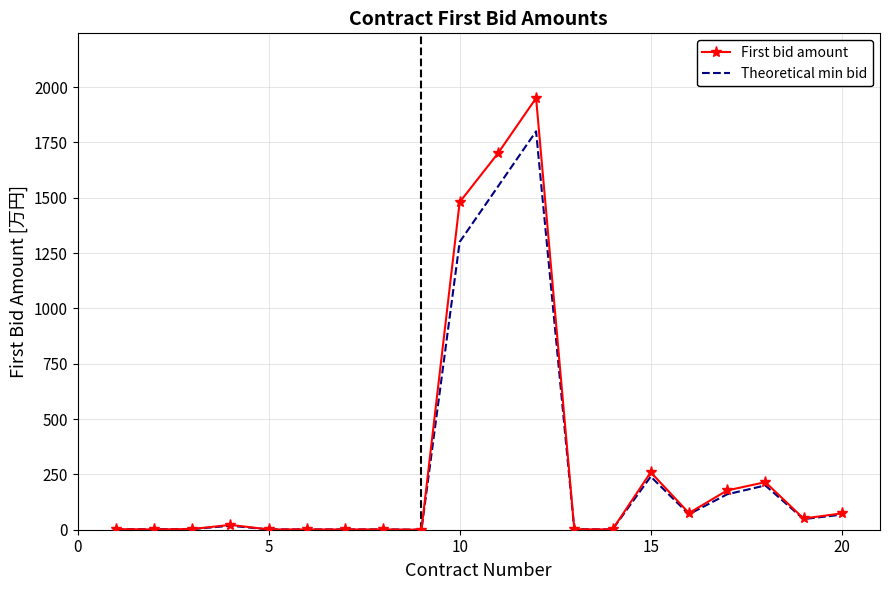

True or false: First bid amount has more than 0 interior local peaks.

True